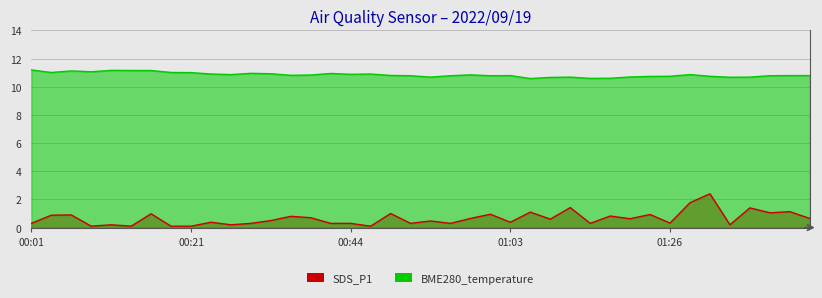

What is the sum of all SDS_P1 values?

26.0